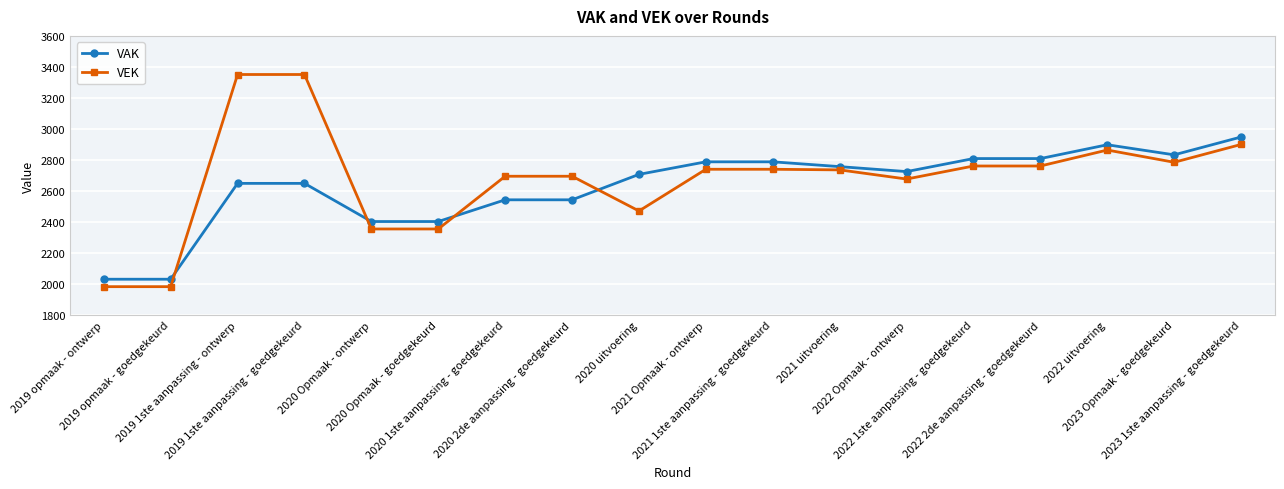

Which series ends up on top after the final intersection of VAK and VEK?

VAK